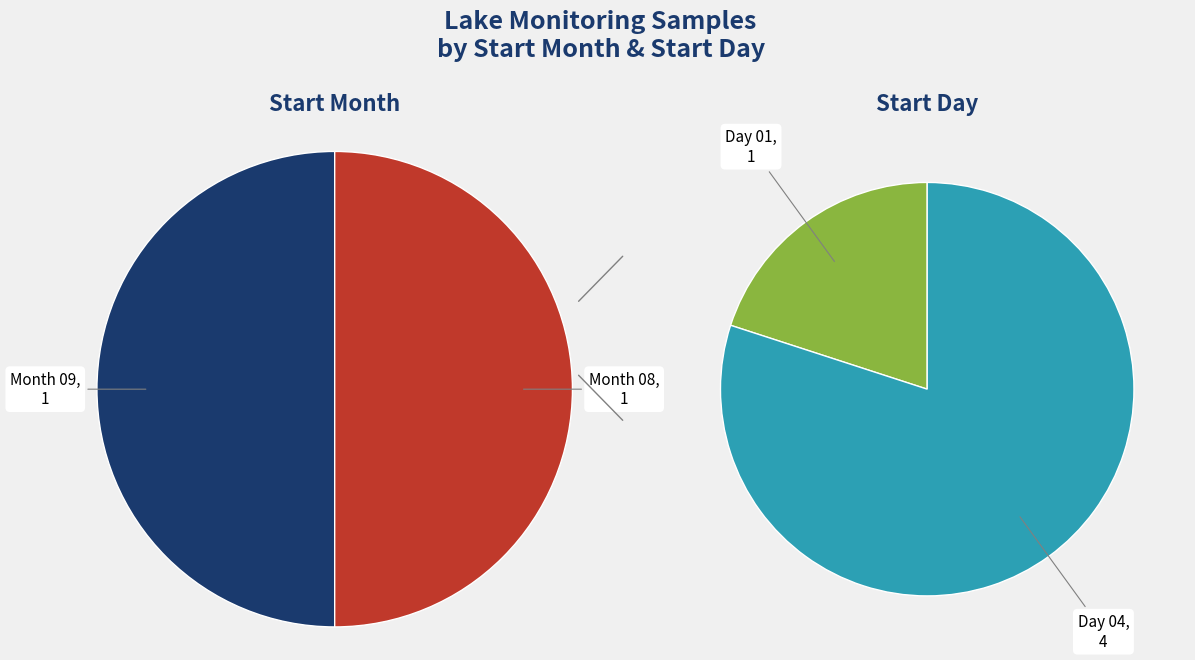

What is the largest slice in the pie chart?

08